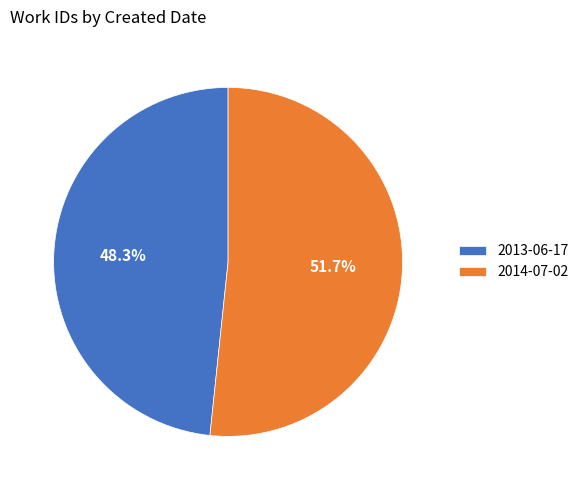

The 2013-06-17 slice represents 48% of the pie. True or false?

True